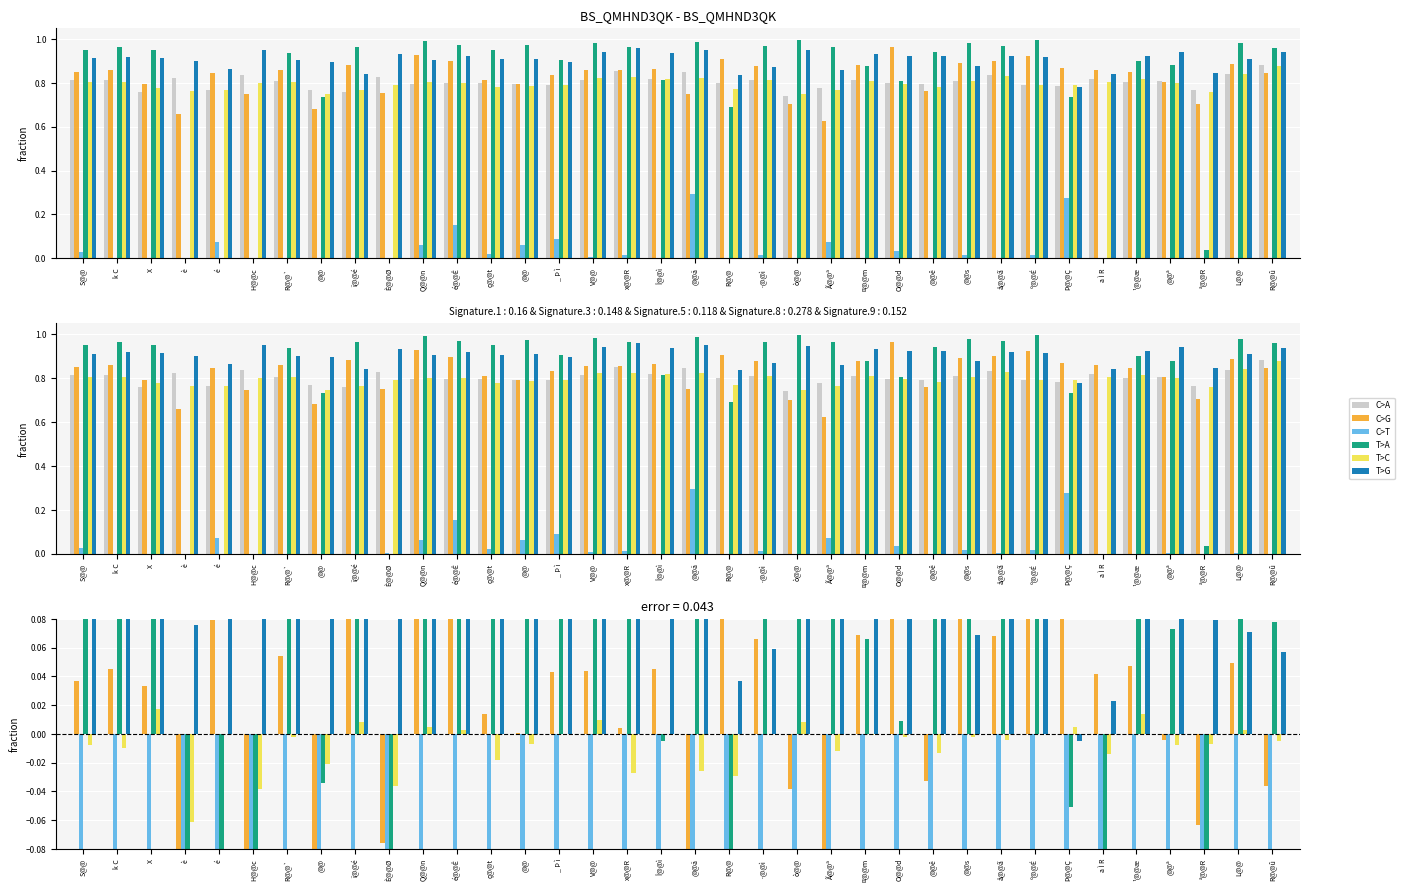

Count the number of categories in the chart.

36